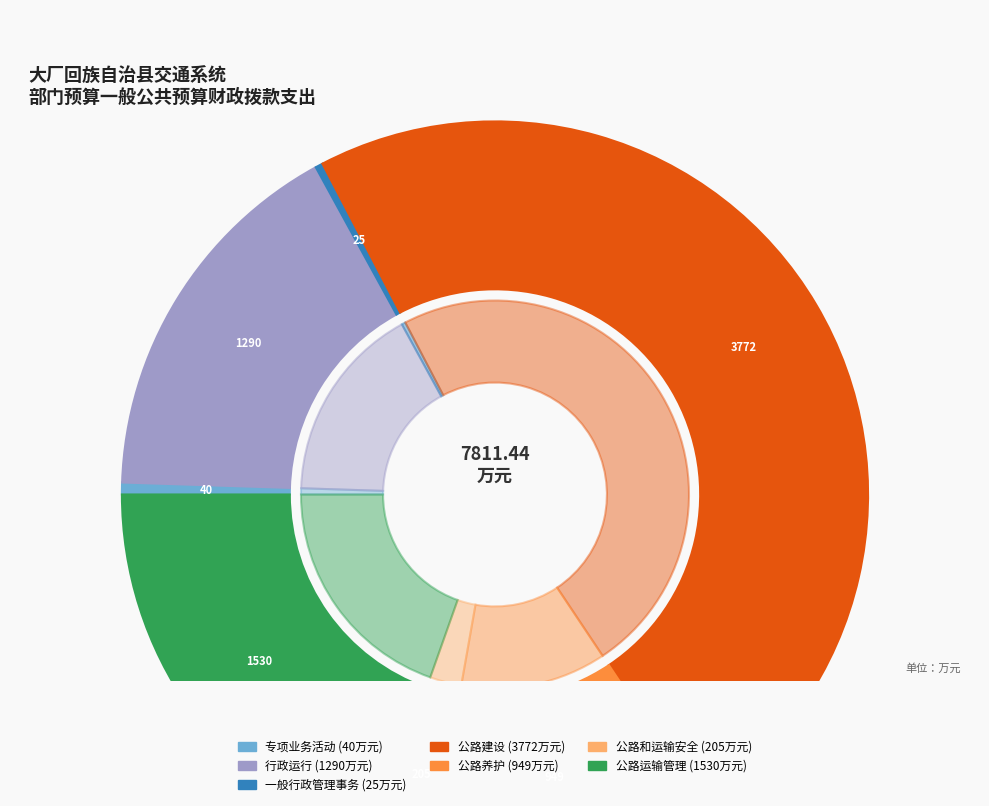

How many slices are in this pie chart?

7